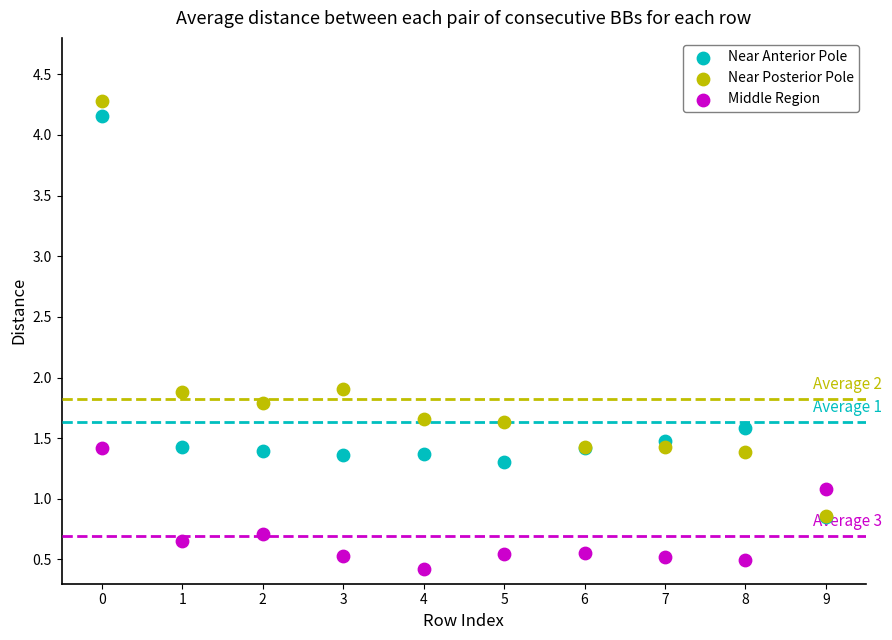

In the Middle Region series, what Y value is closest to 0?

0.4